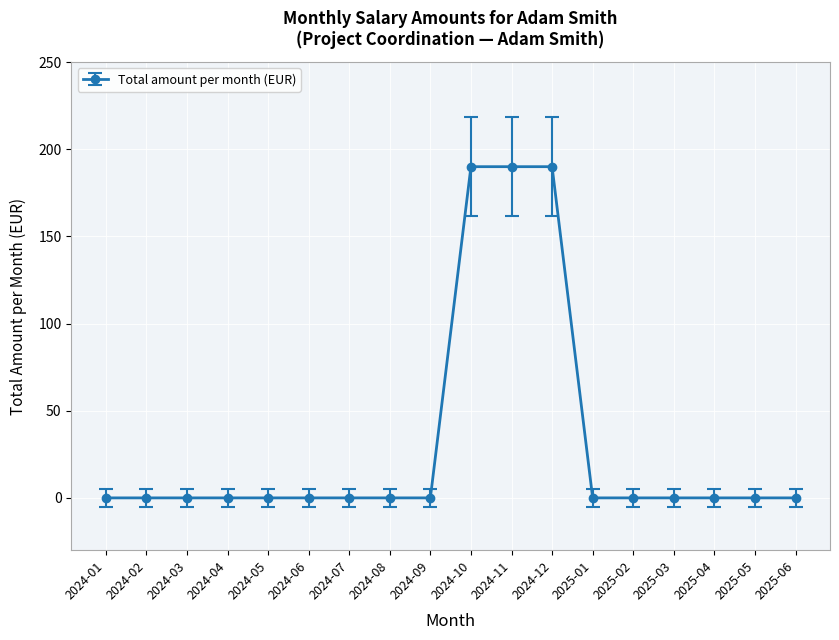

How many values exceed 0?

3